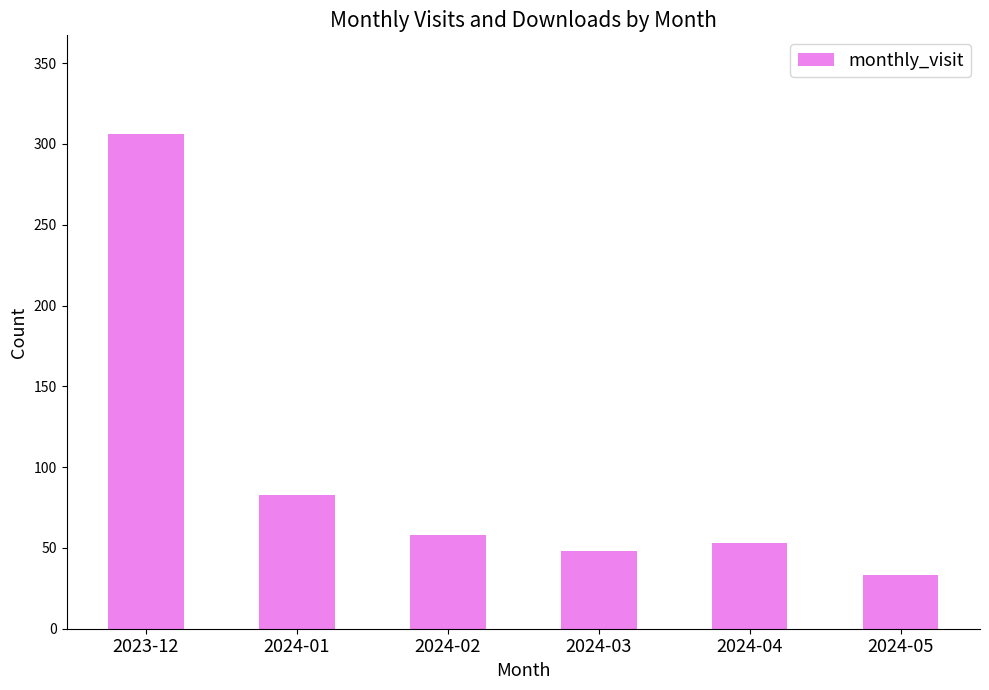

The value at 2023-12 is 484. True or false?

False